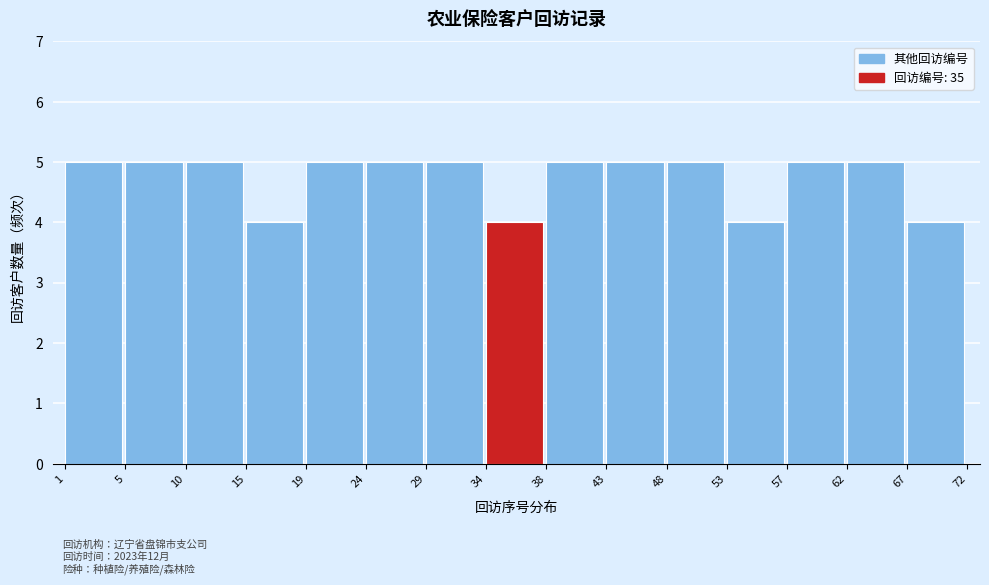

Reading right to left, extract all data points from this chart.

4	5	5	4	5	5	5	4	5	5	5	4	5	5	5